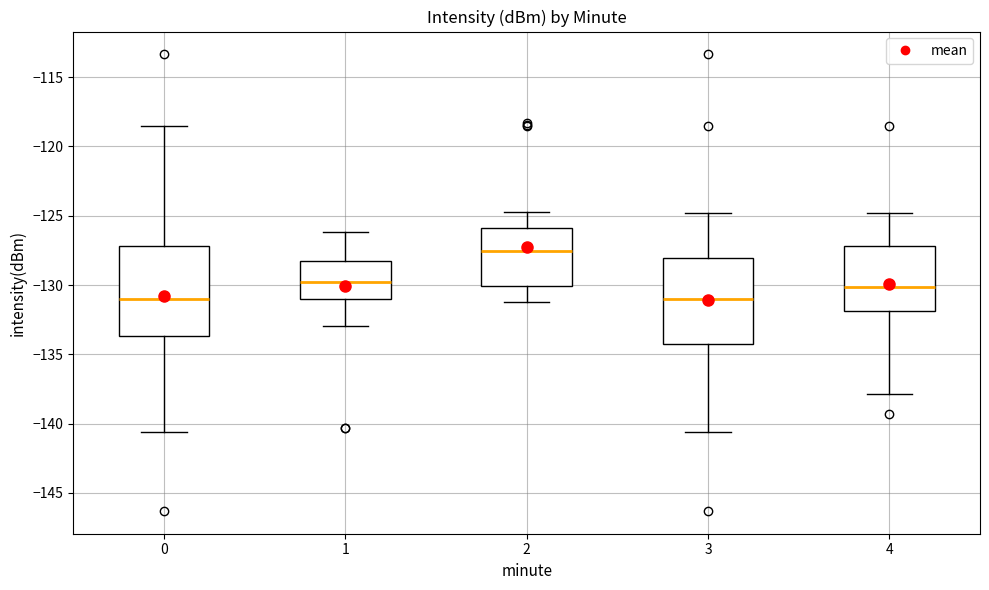

Reading left to right, transcribe this box plot: for each box, give where its median line is, the range the box spans, and where its two whiskers end, as read against the y-axis. The values are not printed on the chart, so give them approximately, as read against the axis.

0: median -131.0, box -133.5 to -127.0, whiskers -140.5 to -118.5
1: median -130.0, box -131.0 to -128.0, whiskers -133.0 to -126.0
2: median -127.5, box -130.0 to -126.0, whiskers -131.0 to -124.5
3: median -131.0, box -134.0 to -128.0, whiskers -140.5 to -125.0
4: median -130.0, box -132.0 to -127.0, whiskers -138.0 to -125.0